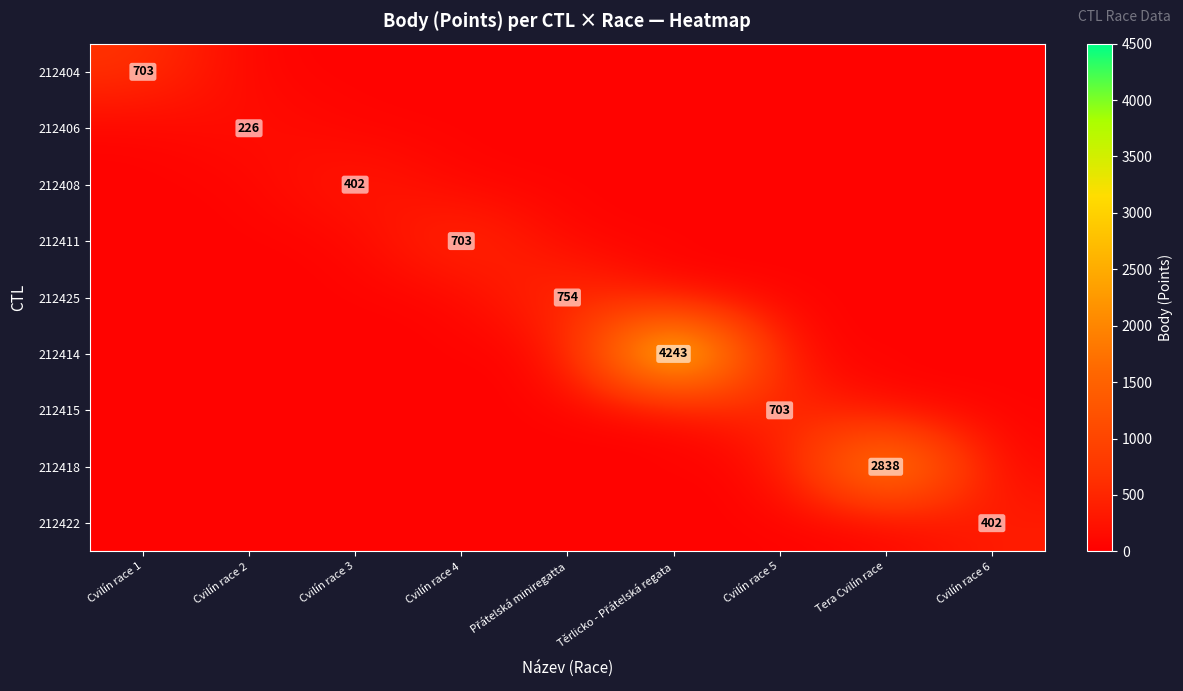

What is the difference between the highest and lowest values at Cvilín race 1?

653